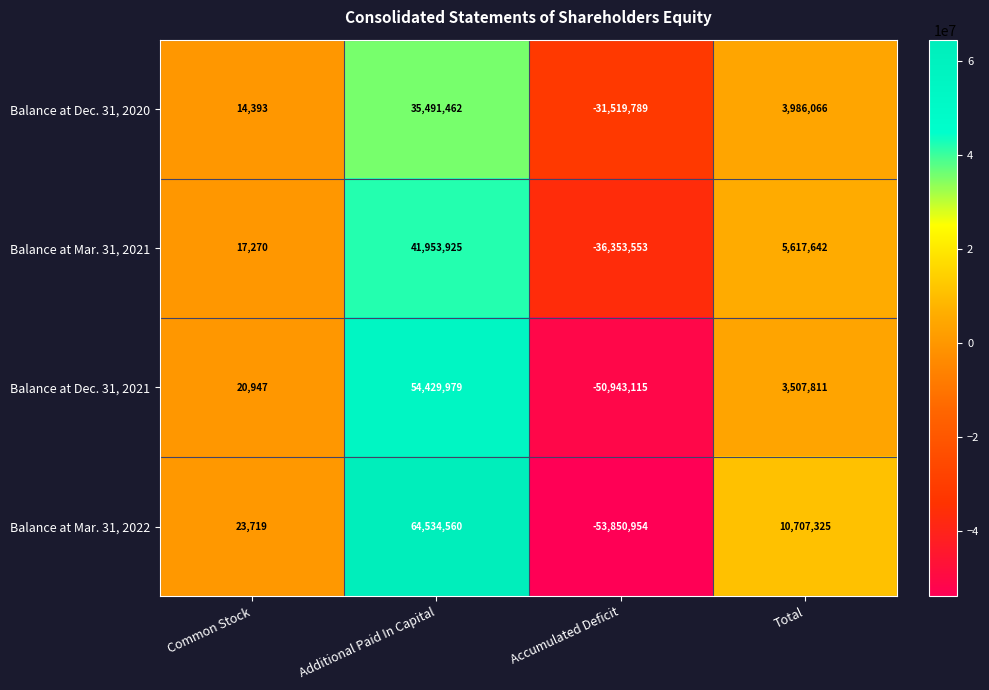

How many negative values does the Balance at Mar. 31, 2022 series have?

1